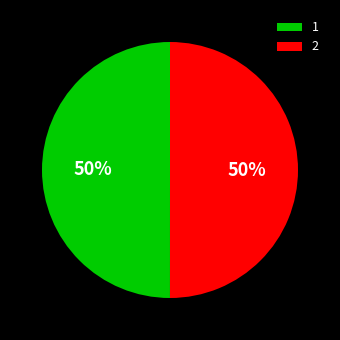

Is the sum of 1 and 2 greater than half?

Yes